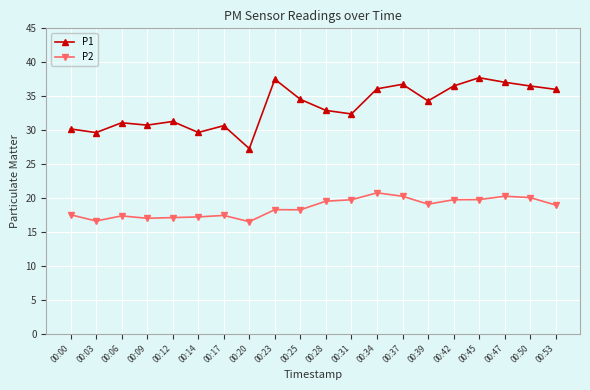

What is the average value of the P2 series?

18.6